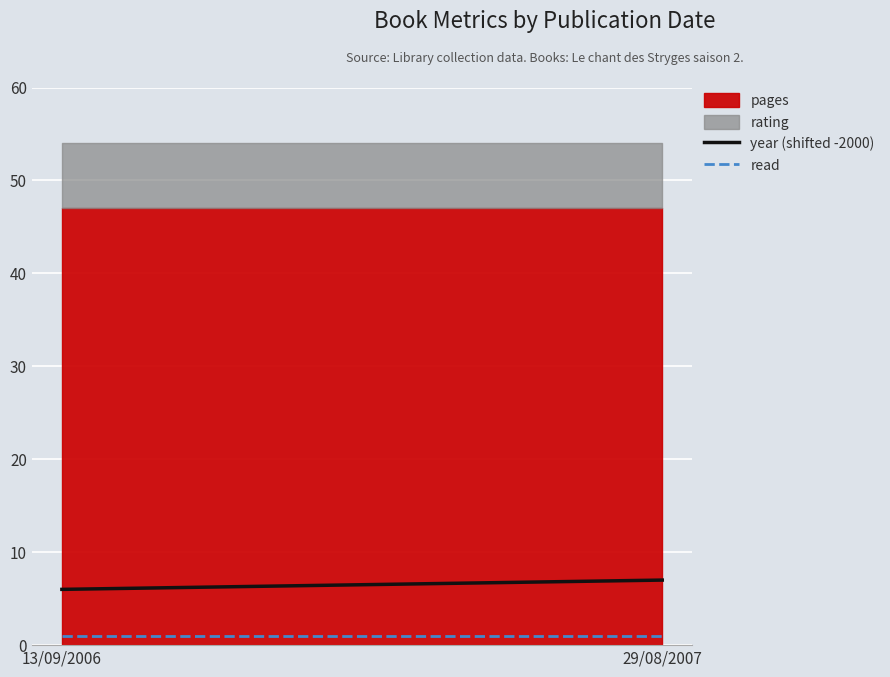

What is the average value of the pages series?

47